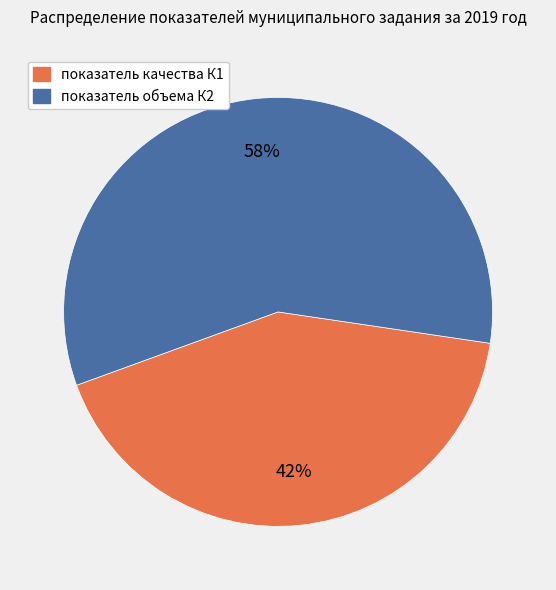

Count the number of slices in the pie.

2